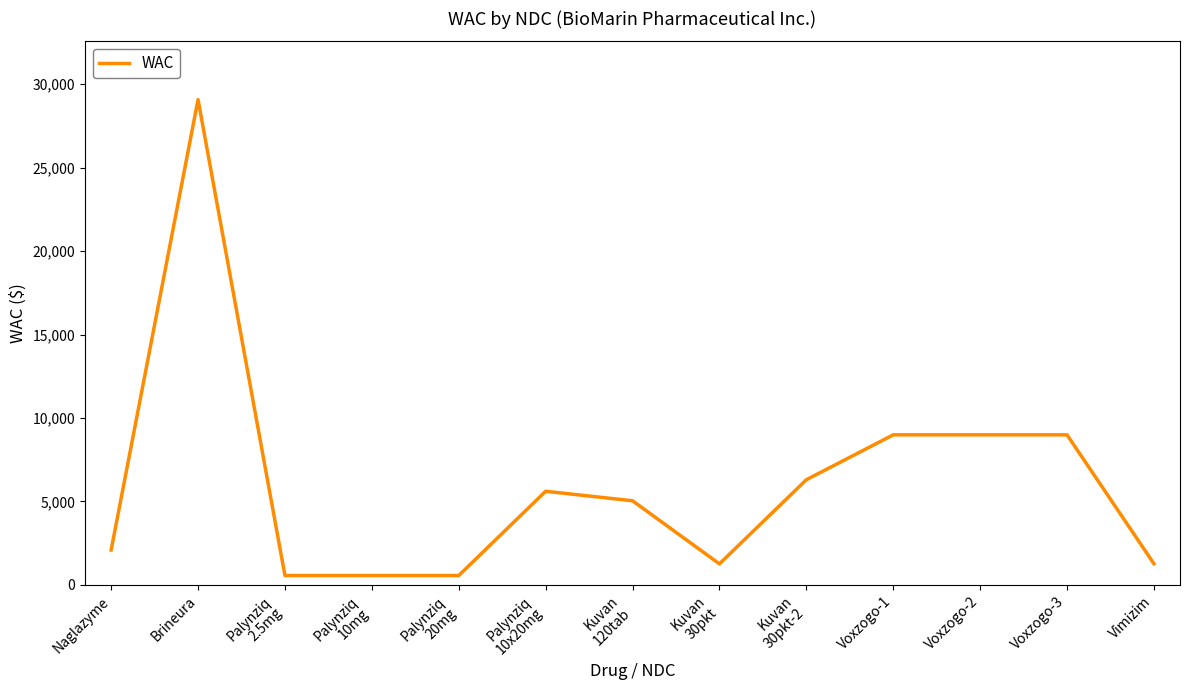

Does the chart have visible grid lines?

No